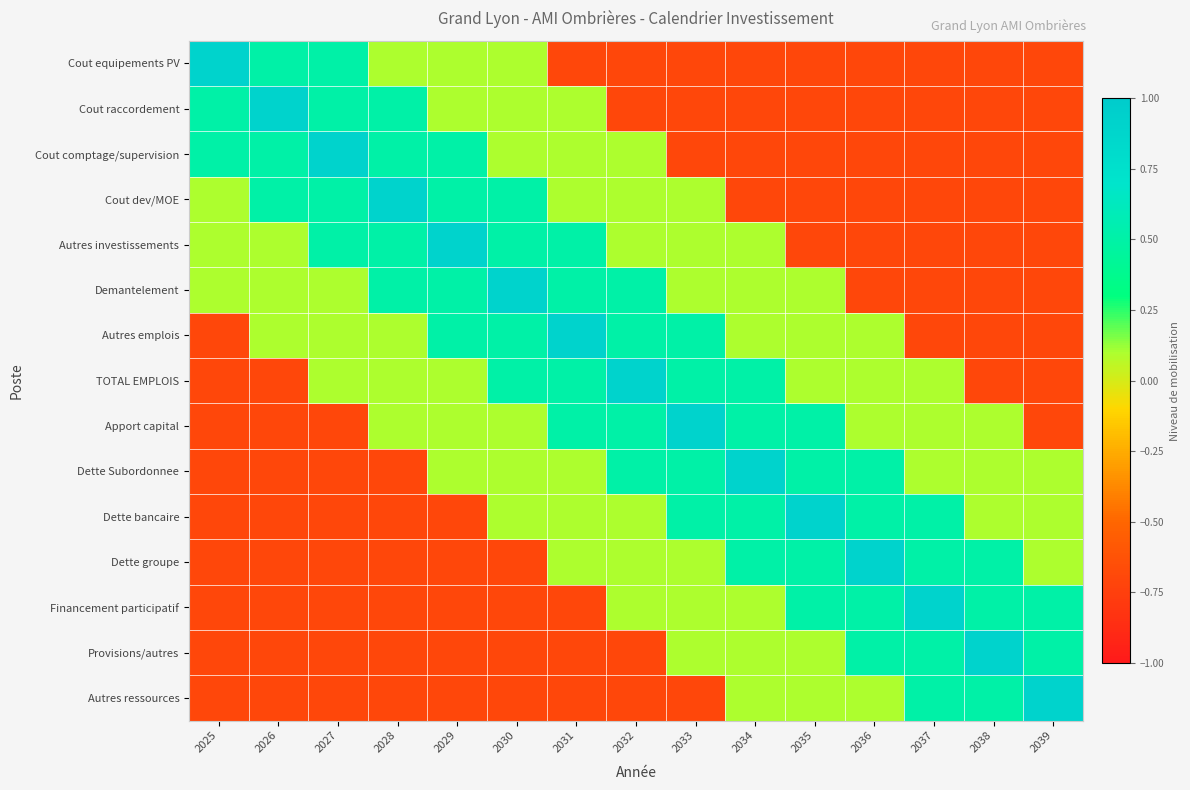

Reading right to left, extract all data points from this chart.

Cout equipements PV: 2039=-0.7	2038=-0.7	2037=-0.7	2036=-0.7	2035=-0.7	2034=-0.7	2033=-0.7	2032=-0.7	2031=-0.7	2030=0.1	2029=0.1	2028=0.1	2027=0.5	2026=0.5	2025=0.9
Cout raccordement: 2039=-0.7	2038=-0.7	2037=-0.7	2036=-0.7	2035=-0.7	2034=-0.7	2033=-0.7	2032=-0.7	2031=0.1	2030=0.1	2029=0.1	2028=0.5	2027=0.5	2026=0.9	2025=0.5
Cout comptage/supervision: 2039=-0.7	2038=-0.7	2037=-0.7	2036=-0.7	2035=-0.7	2034=-0.7	2033=-0.7	2032=0.1	2031=0.1	2030=0.1	2029=0.5	2028=0.5	2027=0.9	2026=0.5	2025=0.5
Cout dev/MOE: 2039=-0.7	2038=-0.7	2037=-0.7	2036=-0.7	2035=-0.7	2034=-0.7	2033=0.1	2032=0.1	2031=0.1	2030=0.5	2029=0.5	2028=0.9	2027=0.5	2026=0.5	2025=0.1
Autres investissements: 2039=-0.7	2038=-0.7	2037=-0.7	2036=-0.7	2035=-0.7	2034=0.1	2033=0.1	2032=0.1	2031=0.5	2030=0.5	2029=0.9	2028=0.5	2027=0.5	2026=0.1	2025=0.1
Demantelement: 2039=-0.7	2038=-0.7	2037=-0.7	2036=-0.7	2035=0.1	2034=0.1	2033=0.1	2032=0.5	2031=0.5	2030=0.9	2029=0.5	2028=0.5	2027=0.1	2026=0.1	2025=0.1
Autres emplois: 2039=-0.7	2038=-0.7	2037=-0.7	2036=0.1	2035=0.1	2034=0.1	2033=0.5	2032=0.5	2031=0.9	2030=0.5	2029=0.5	2028=0.1	2027=0.1	2026=0.1	2025=-0.7
TOTAL EMPLOIS: 2039=-0.7	2038=-0.7	2037=0.1	2036=0.1	2035=0.1	2034=0.5	2033=0.5	2032=0.9	2031=0.5	2030=0.5	2029=0.1	2028=0.1	2027=0.1	2026=-0.7	2025=-0.7
Apport capital: 2039=-0.7	2038=0.1	2037=0.1	2036=0.1	2035=0.5	2034=0.5	2033=0.9	2032=0.5	2031=0.5	2030=0.1	2029=0.1	2028=0.1	2027=-0.7	2026=-0.7	2025=-0.7
Dette Subordonnee: 2039=0.1	2038=0.1	2037=0.1	2036=0.5	2035=0.5	2034=0.9	2033=0.5	2032=0.5	2031=0.1	2030=0.1	2029=0.1	2028=-0.7	2027=-0.7	2026=-0.7	2025=-0.7
Dette bancaire: 2039=0.1	2038=0.1	2037=0.5	2036=0.5	2035=0.9	2034=0.5	2033=0.5	2032=0.1	2031=0.1	2030=0.1	2029=-0.7	2028=-0.7	2027=-0.7	2026=-0.7	2025=-0.7
Dette groupe: 2039=0.1	2038=0.5	2037=0.5	2036=0.9	2035=0.5	2034=0.5	2033=0.1	2032=0.1	2031=0.1	2030=-0.7	2029=-0.7	2028=-0.7	2027=-0.7	2026=-0.7	2025=-0.7
Financement participatif: 2039=0.5	2038=0.5	2037=0.9	2036=0.5	2035=0.5	2034=0.1	2033=0.1	2032=0.1	2031=-0.7	2030=-0.7	2029=-0.7	2028=-0.7	2027=-0.7	2026=-0.7	2025=-0.7
Provisions/autres: 2039=0.5	2038=0.9	2037=0.5	2036=0.5	2035=0.1	2034=0.1	2033=0.1	2032=-0.7	2031=-0.7	2030=-0.7	2029=-0.7	2028=-0.7	2027=-0.7	2026=-0.7	2025=-0.7
Autres ressources: 2039=0.9	2038=0.5	2037=0.5	2036=0.1	2035=0.1	2034=0.1	2033=-0.7	2032=-0.7	2031=-0.7	2030=-0.7	2029=-0.7	2028=-0.7	2027=-0.7	2026=-0.7	2025=-0.7